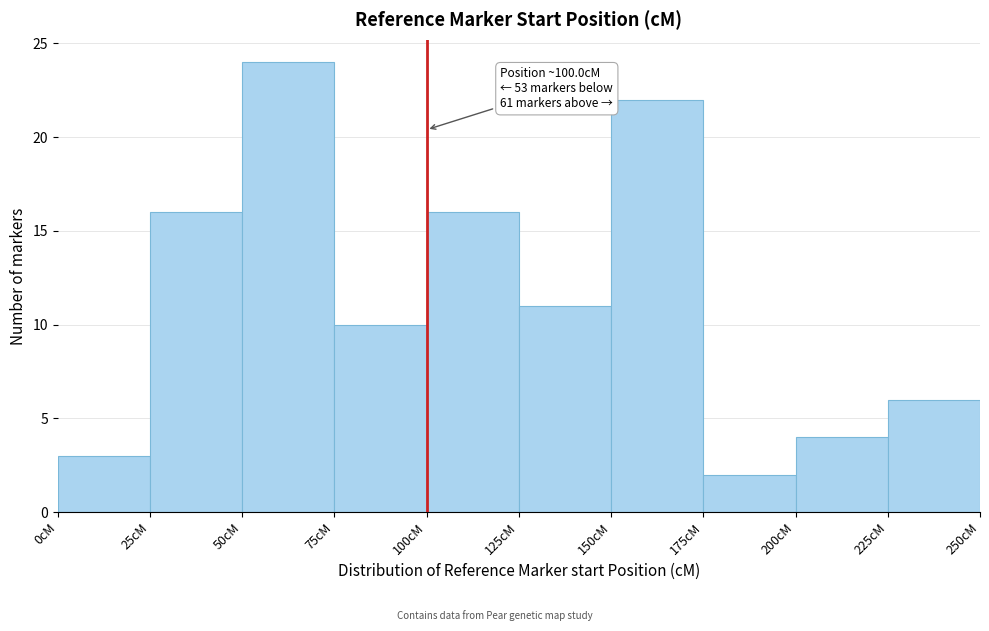

Which range on the x-axis has the tallest bar?

50 to 75